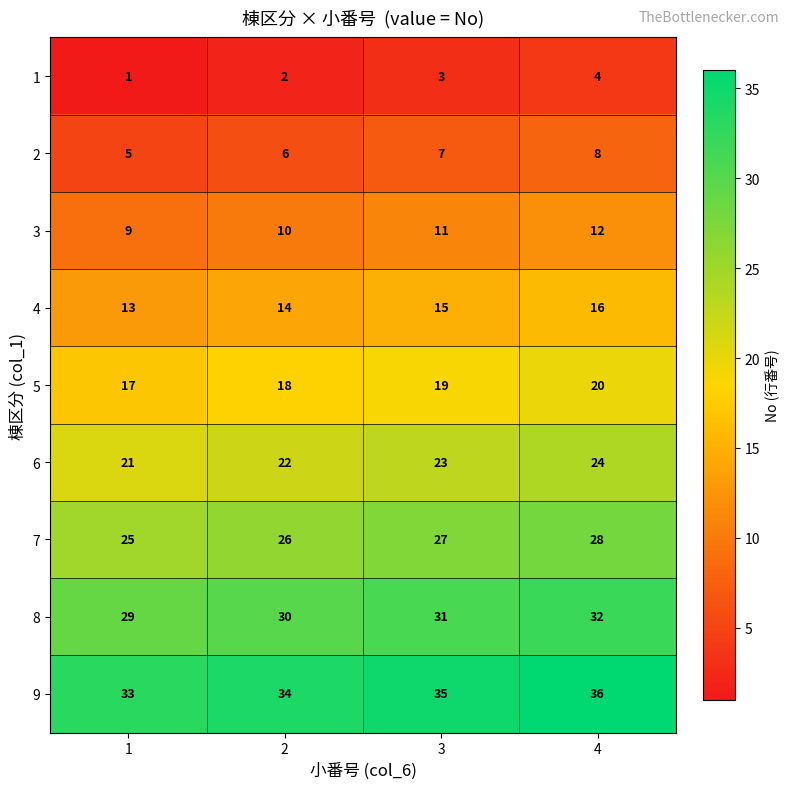

What value does the 3 series have at 2?

10